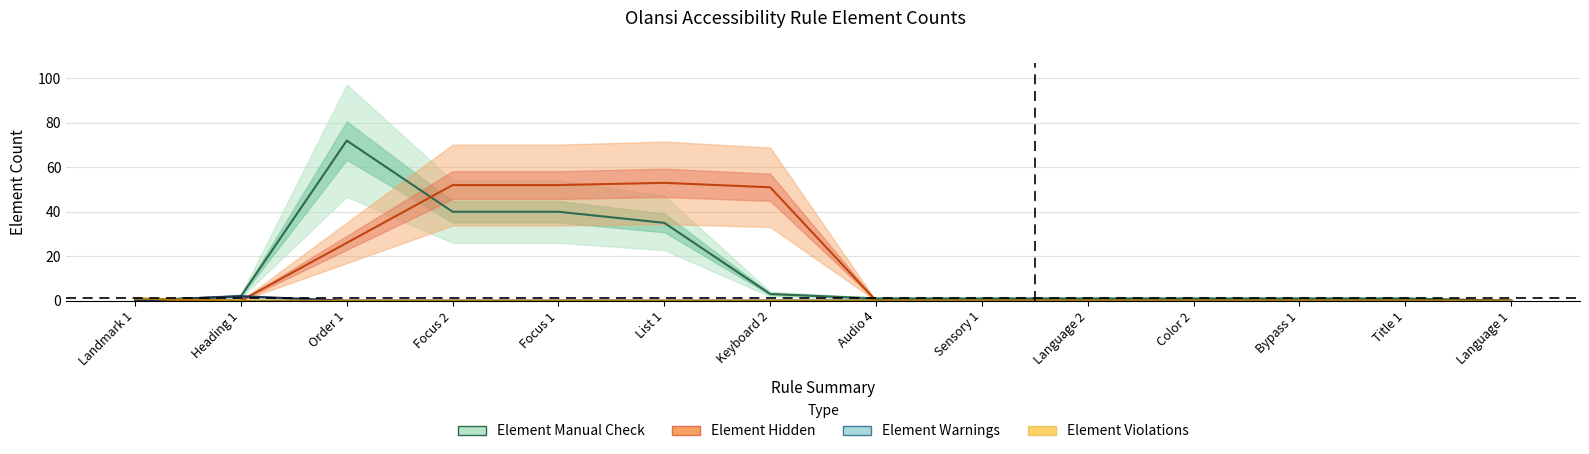

What are all the series names shown in the legend?

Element Manual Check, Element Hidden, Element Warnings, Element Violations